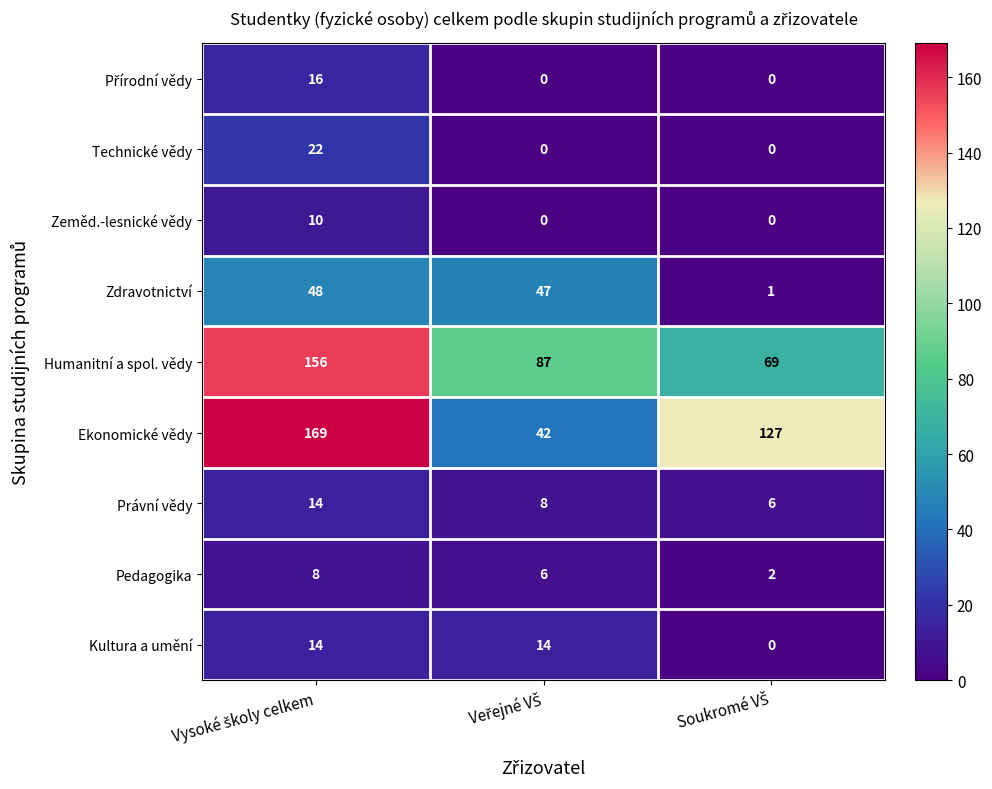

How many data points does each series have?

3